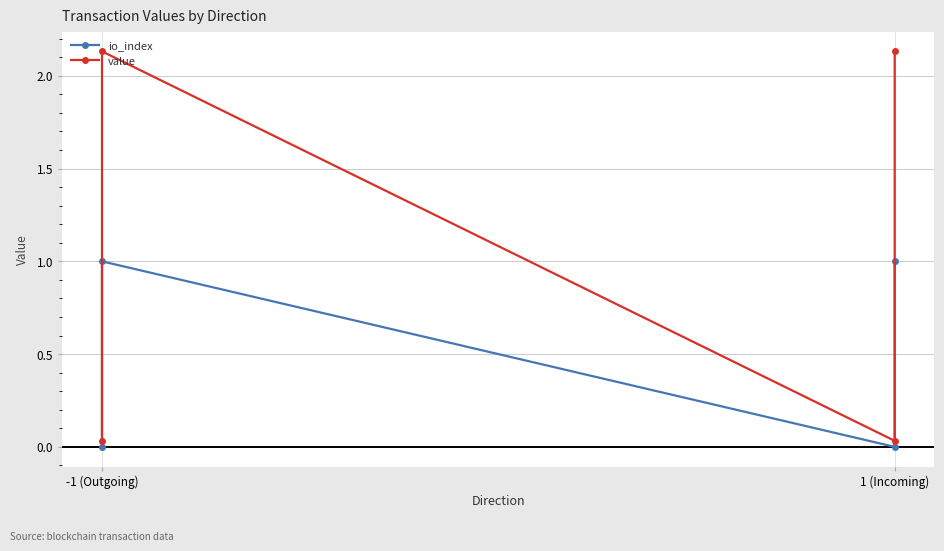

True or false: value and io_index intersect in this chart.

False